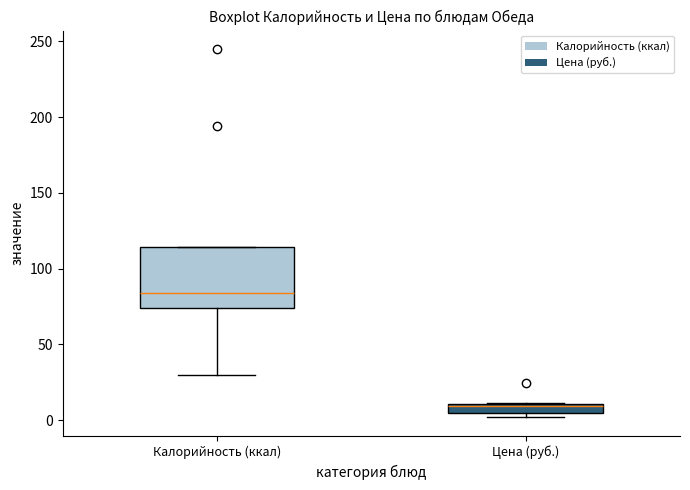

Where is the upper edge of the box for Цена (руб.) on the y-axis? The values are not printed on the chart, so give them approximately, as read against the axis.

10